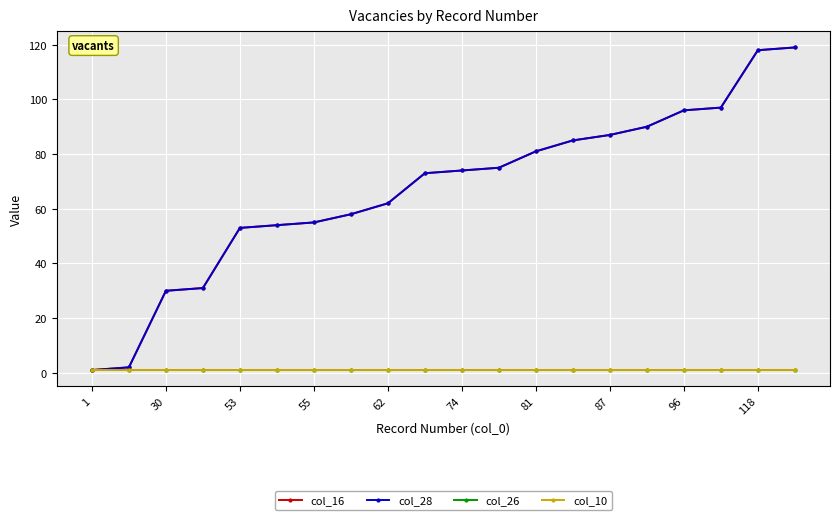

True or false: col_26 and col_28 intersect in this chart.

False